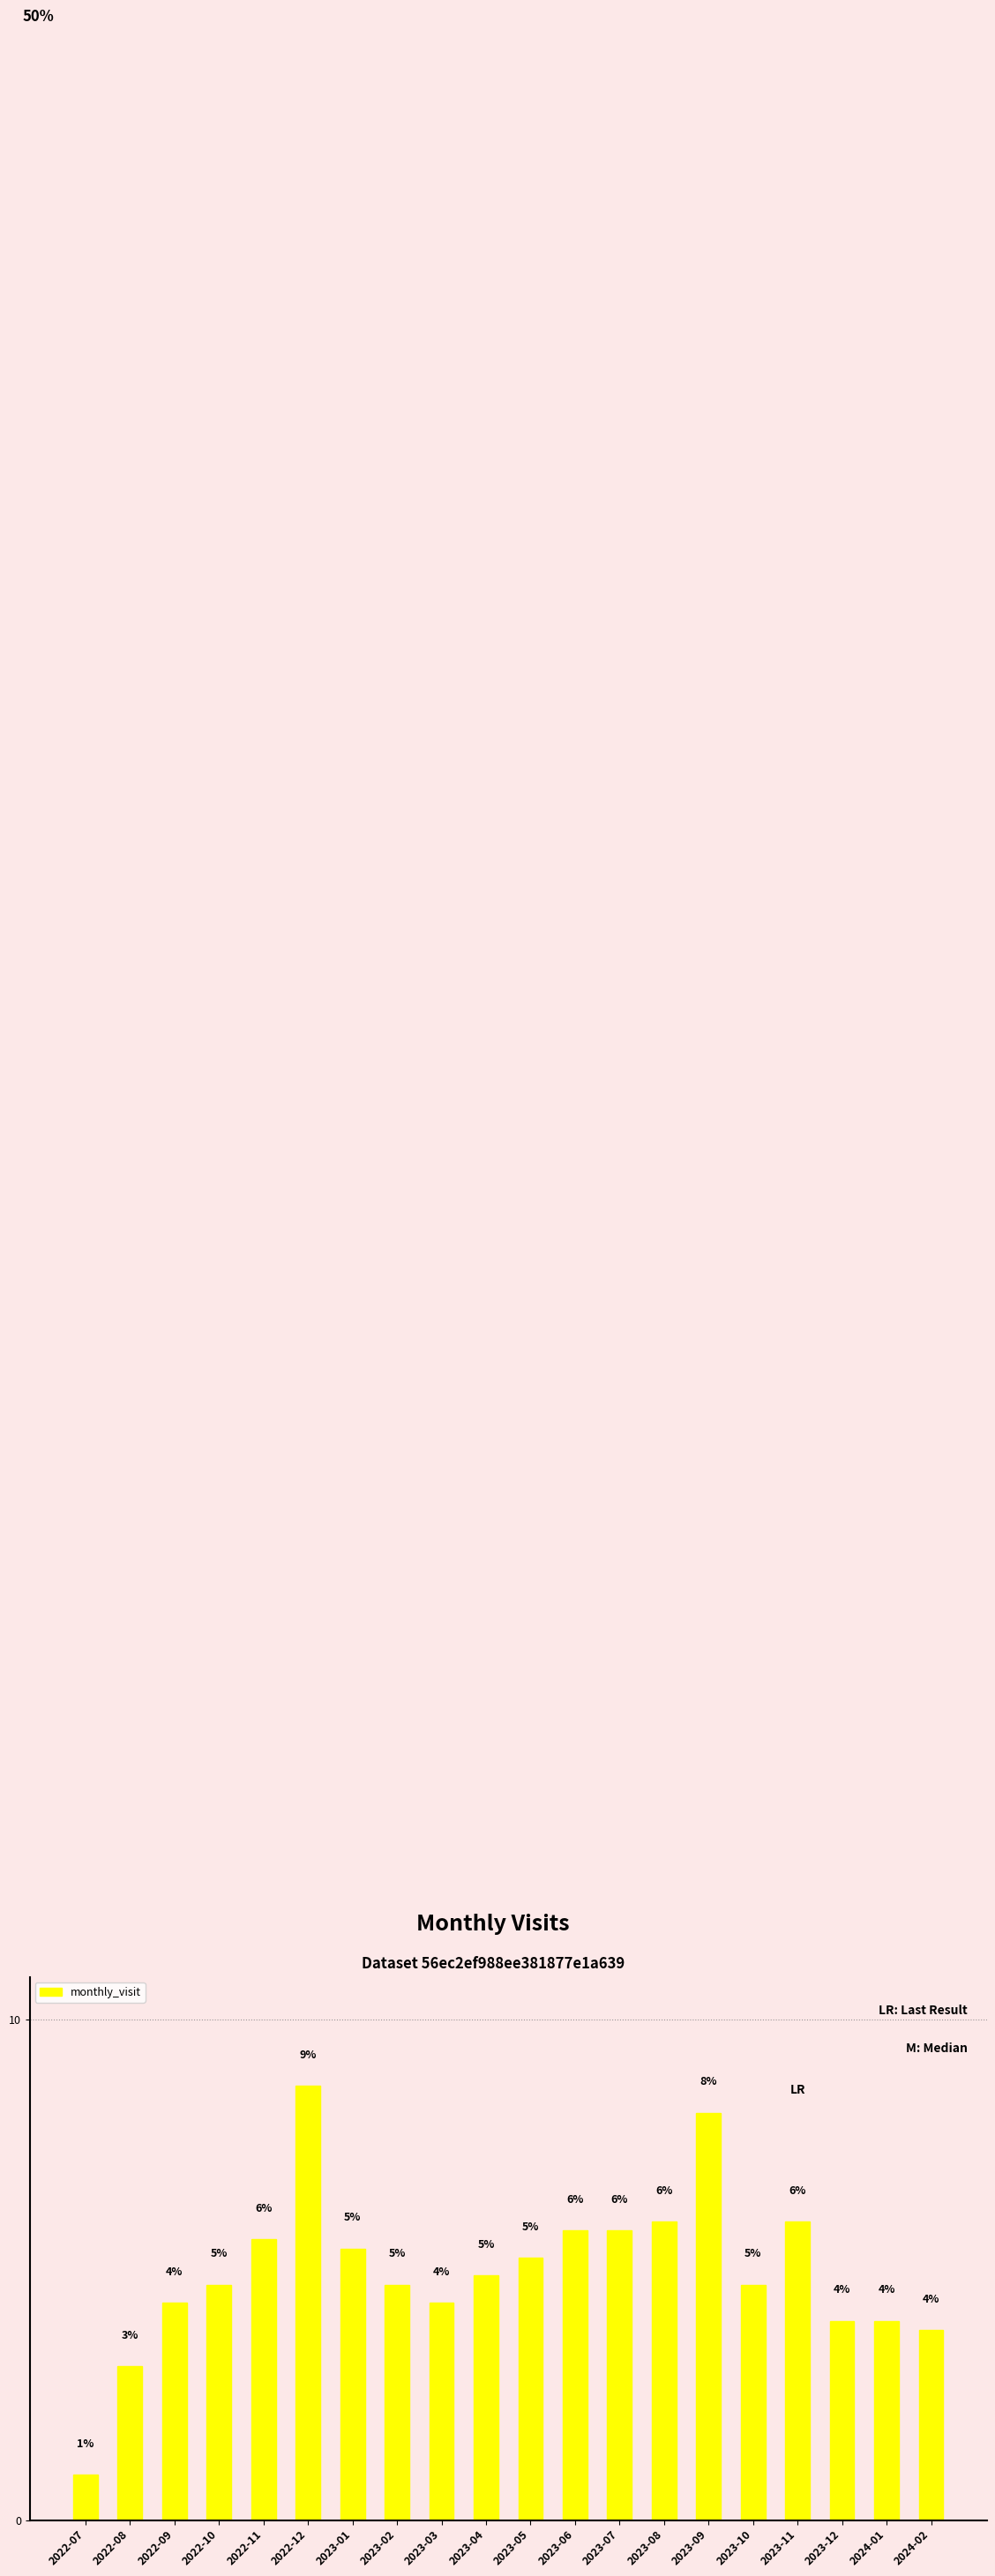

Does the chart contain stacked bars?

No